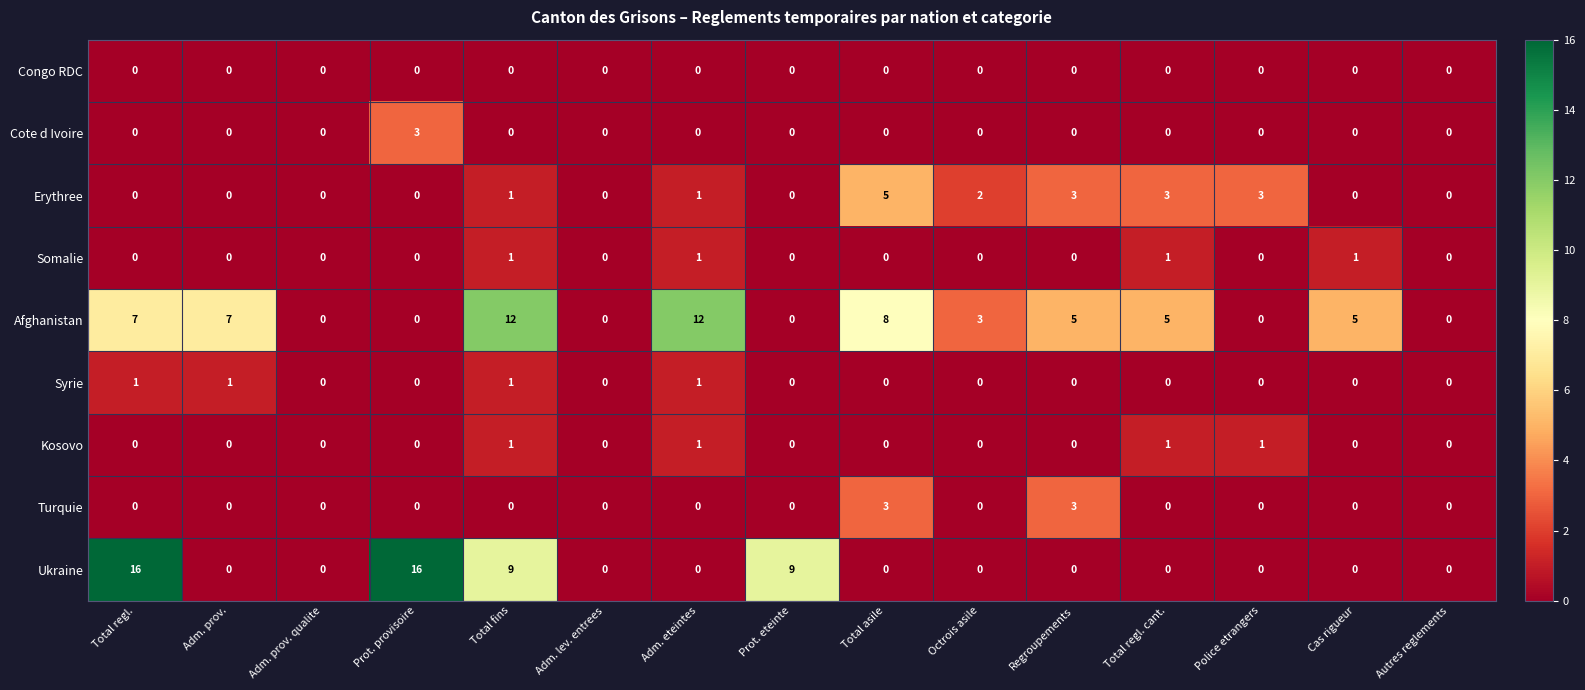

What is the average value of the Afghanistan series?

4